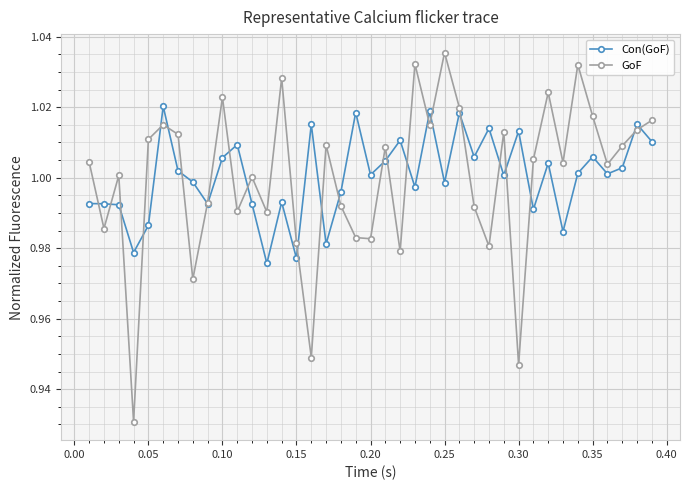

Which series has the largest range (max minus min)?

GoF